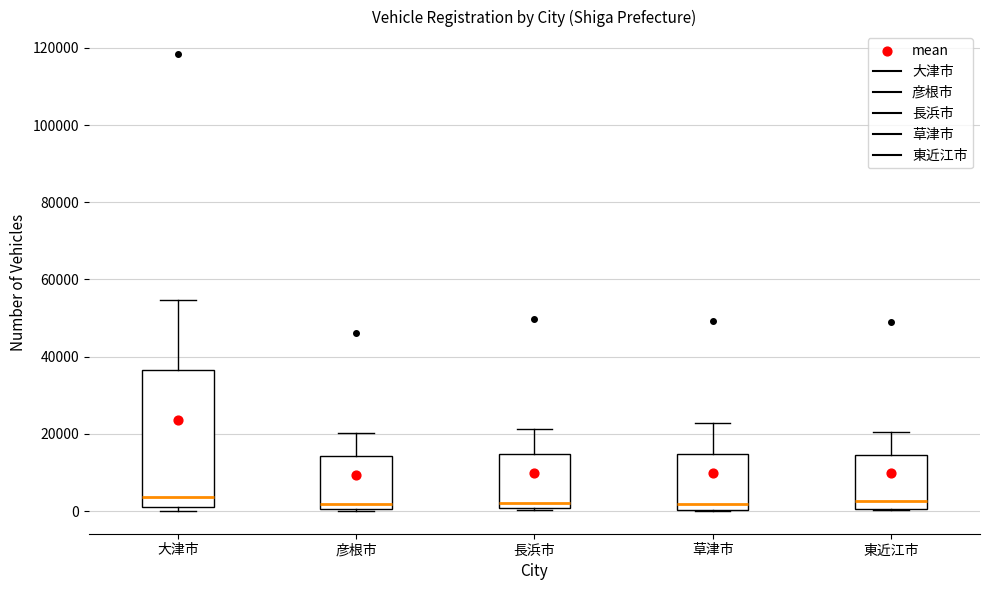

Where does the median line of the box for 長浜市 sit on the y-axis? The values are not printed on the chart, so give them approximately, as read against the axis.

2000